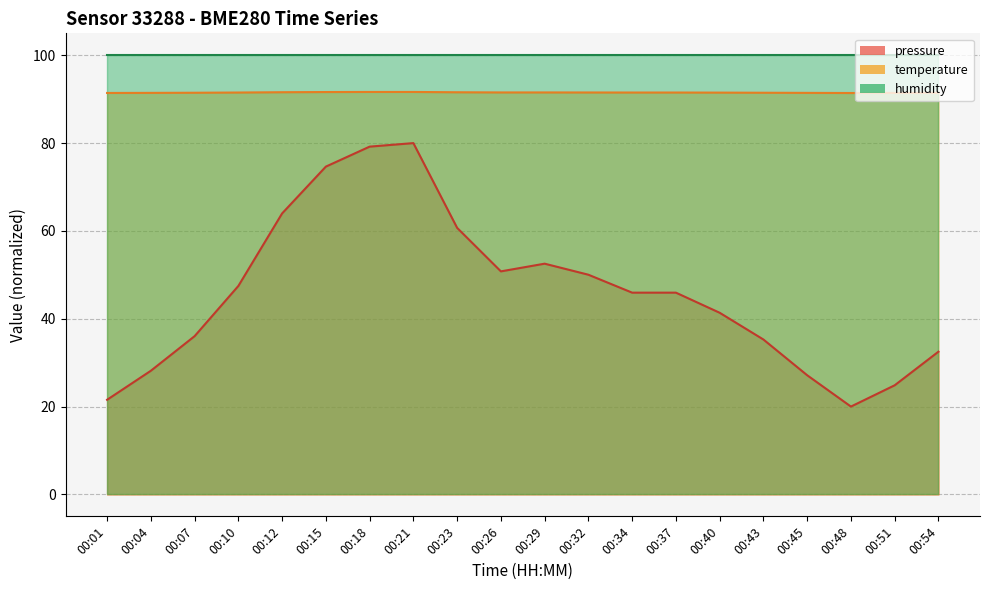

Which series has the largest total across all categories?

humidity